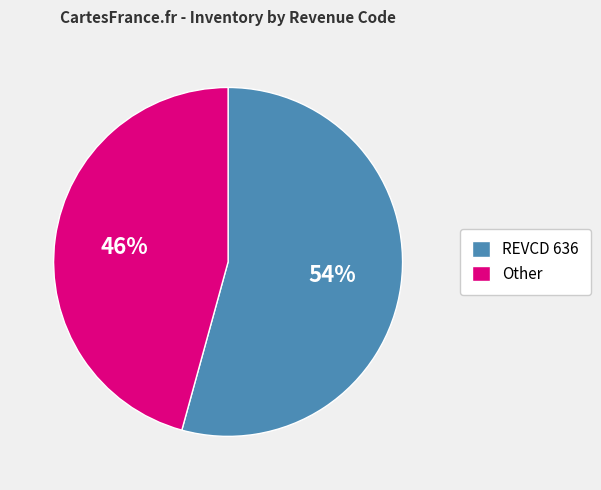

Rank the categories by value from lowest to highest.

Other, REVCD 636